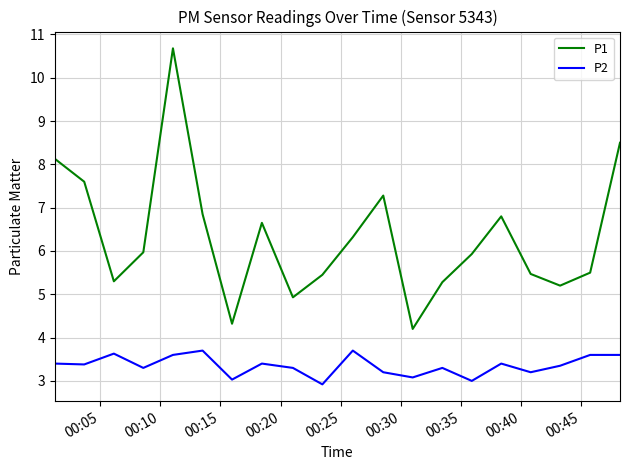

Rank the series by their maximum value, from highest to lowest.

P1, P2